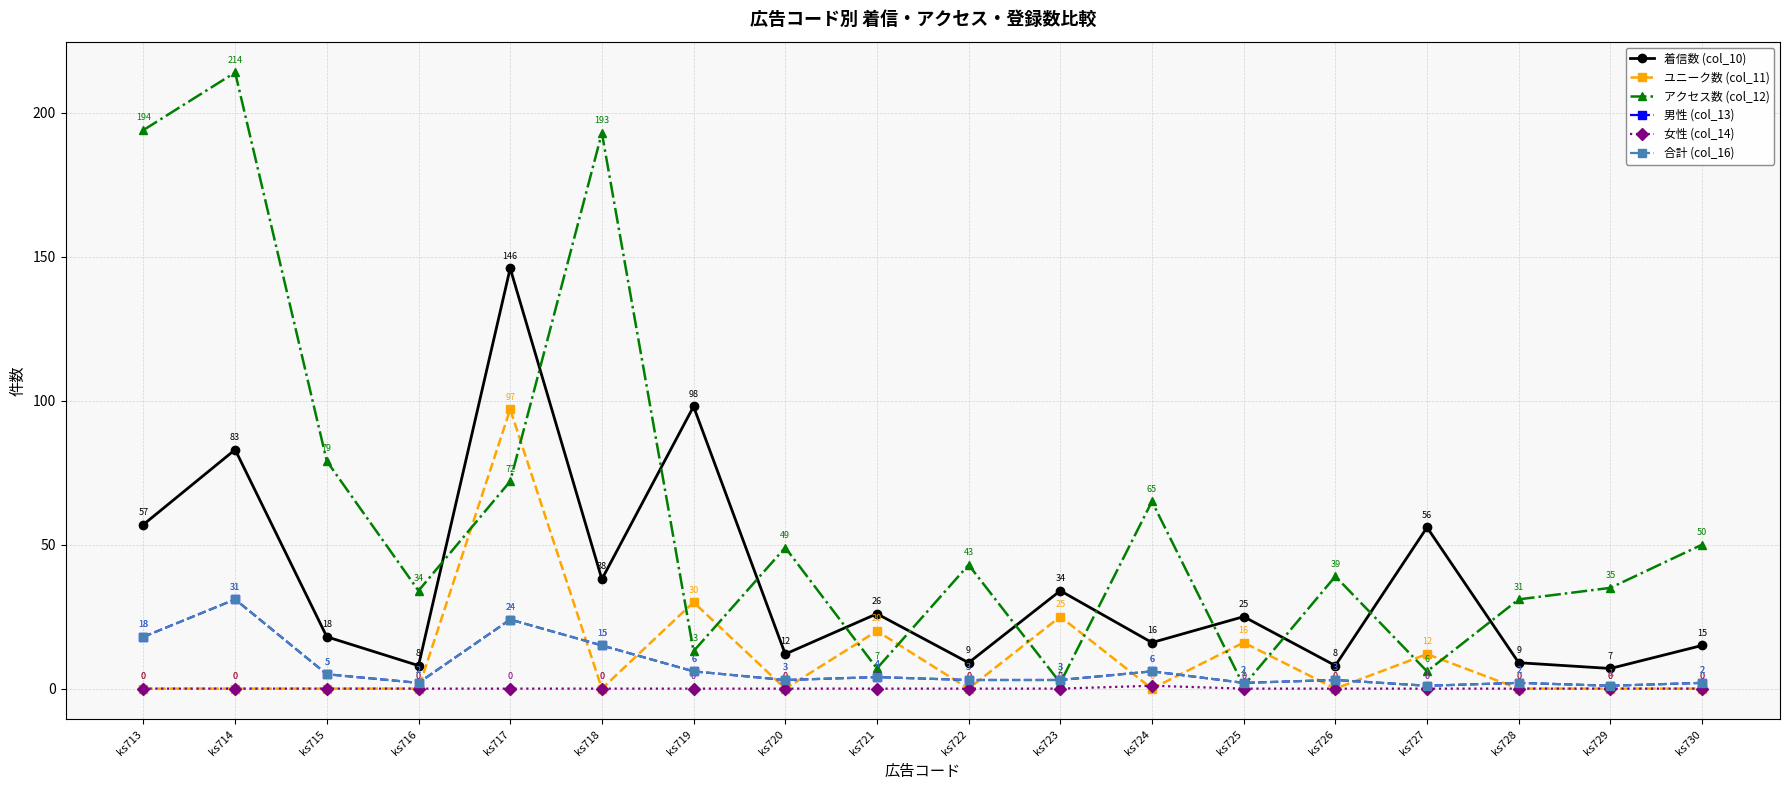

What is the average value of the 着信数 (col_10) series?

37